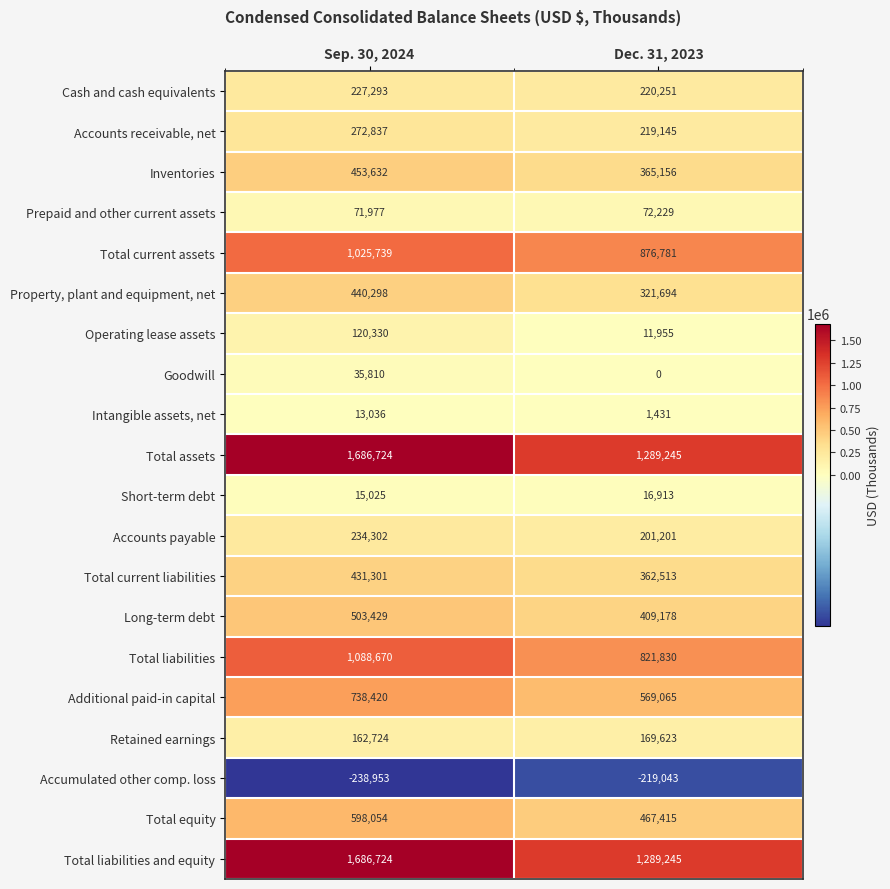

What is the sum of all Total liabilities values?

1910500